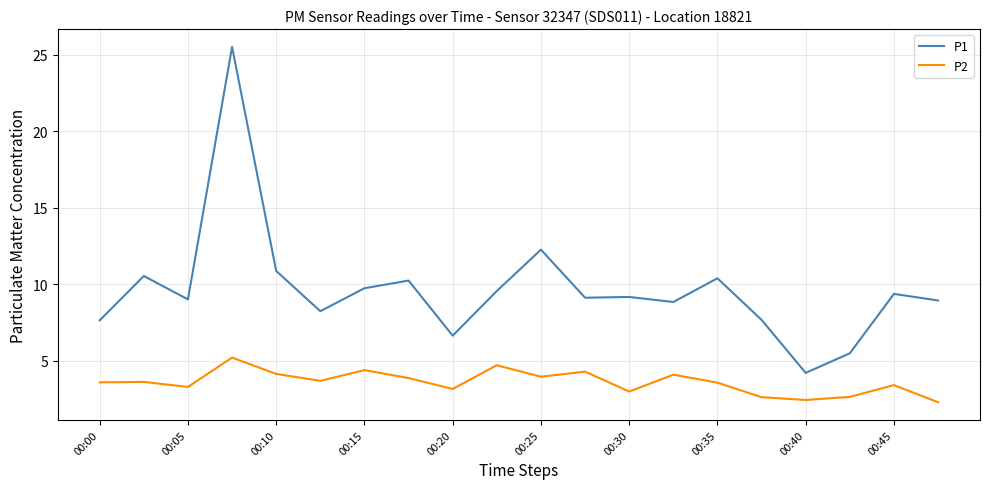

What is the minimum value for P1?

4.2